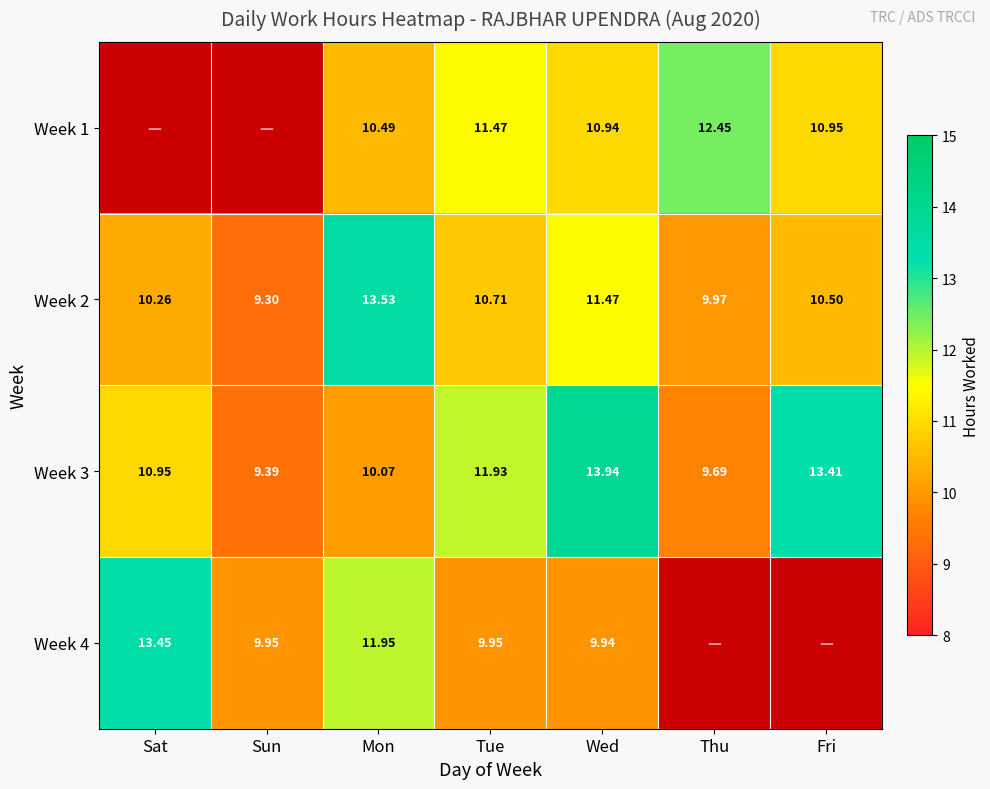

How many values in the Week 2 series are below 10?

2